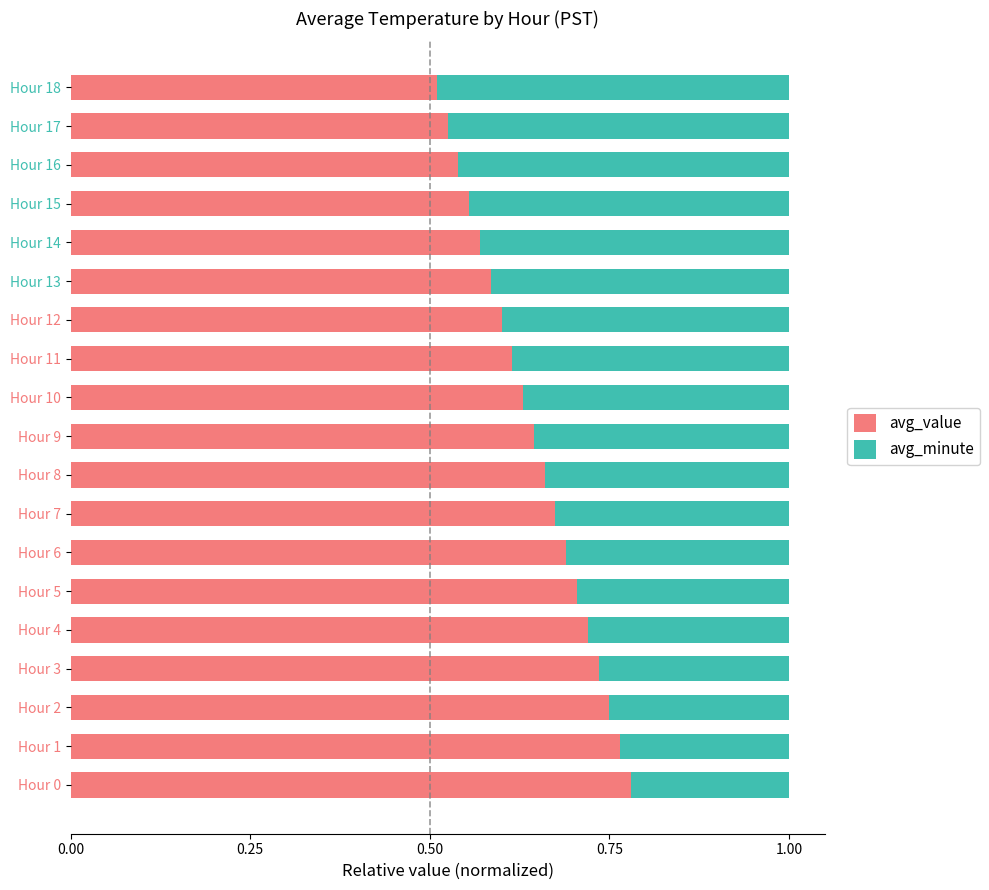

Count the avg_value values in the range 0 to 1.

19